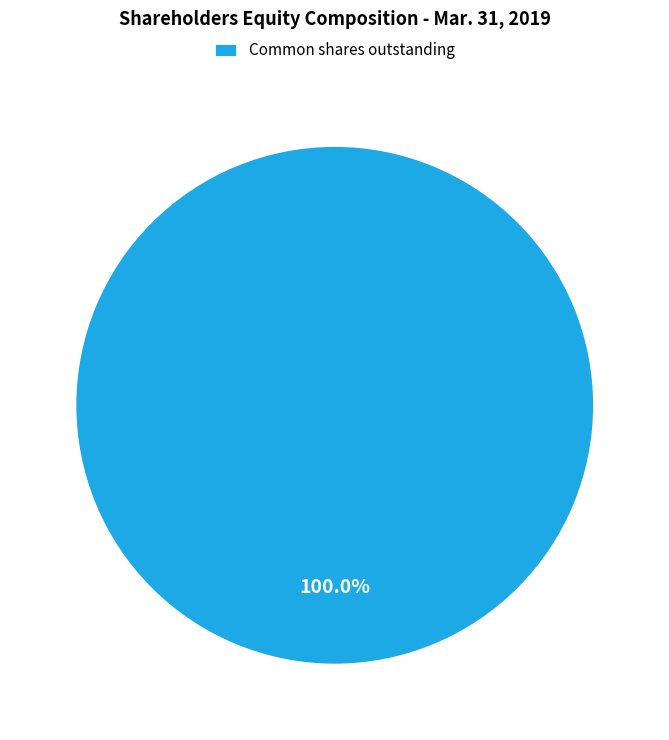

Which slice represents more than half of the pie?

Common shares outstanding